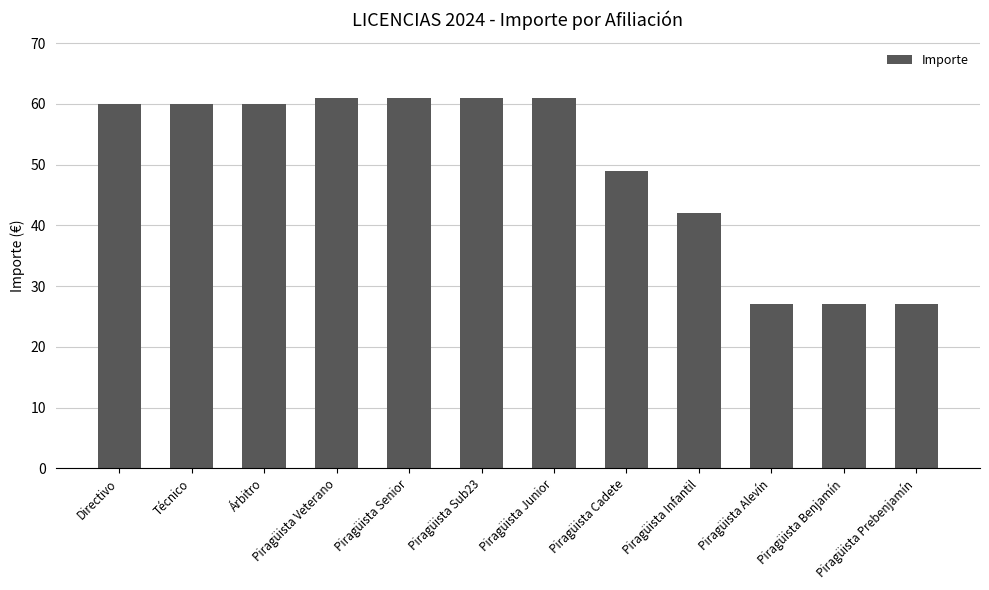

How many categories are shown in the chart?

12